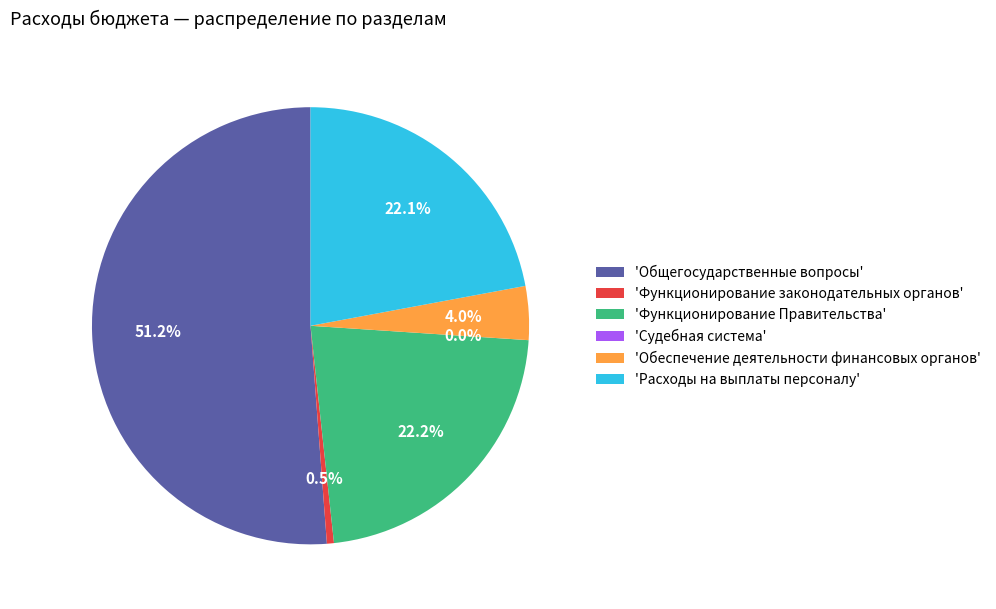

Is there any slice that represents more than half of the pie?

Yes